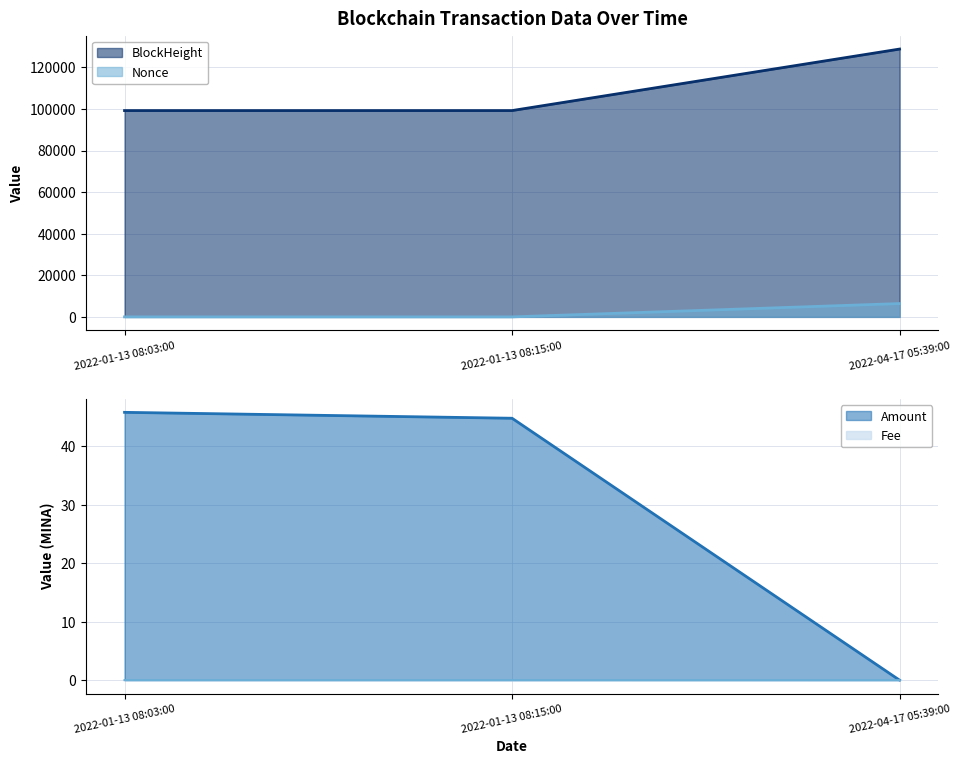

How many lines are shown in the chart?

4